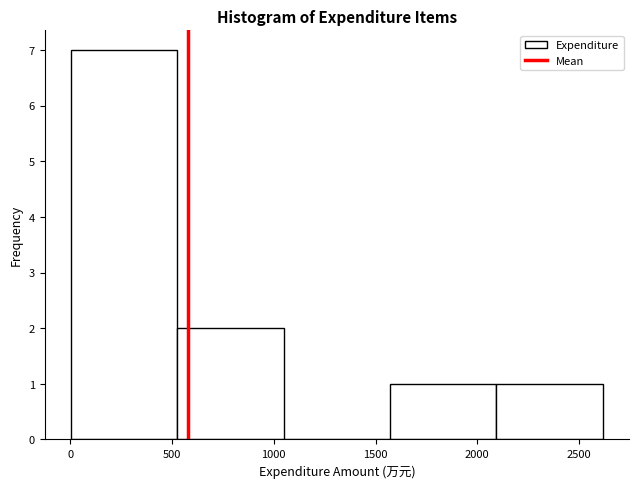

Reading left to right, list every bar in this chart as the range it spans on the x-axis followed by its height. Neither the bar edges nor the heights are printed on the chart, so give them approximately, as read against the axes.

0 to 550: 7
550 to 1050: 2
1050 to 1550: 0
1550 to 2100: 1
2100 to 2600: 1